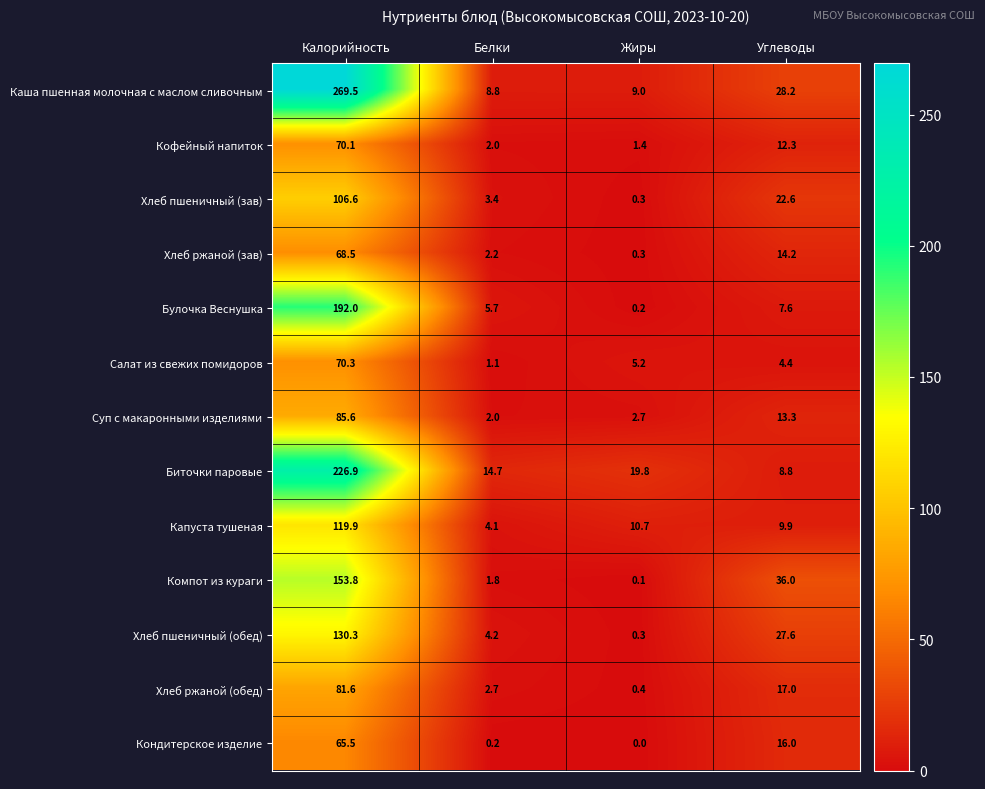

How many distinct data groups are displayed?

13